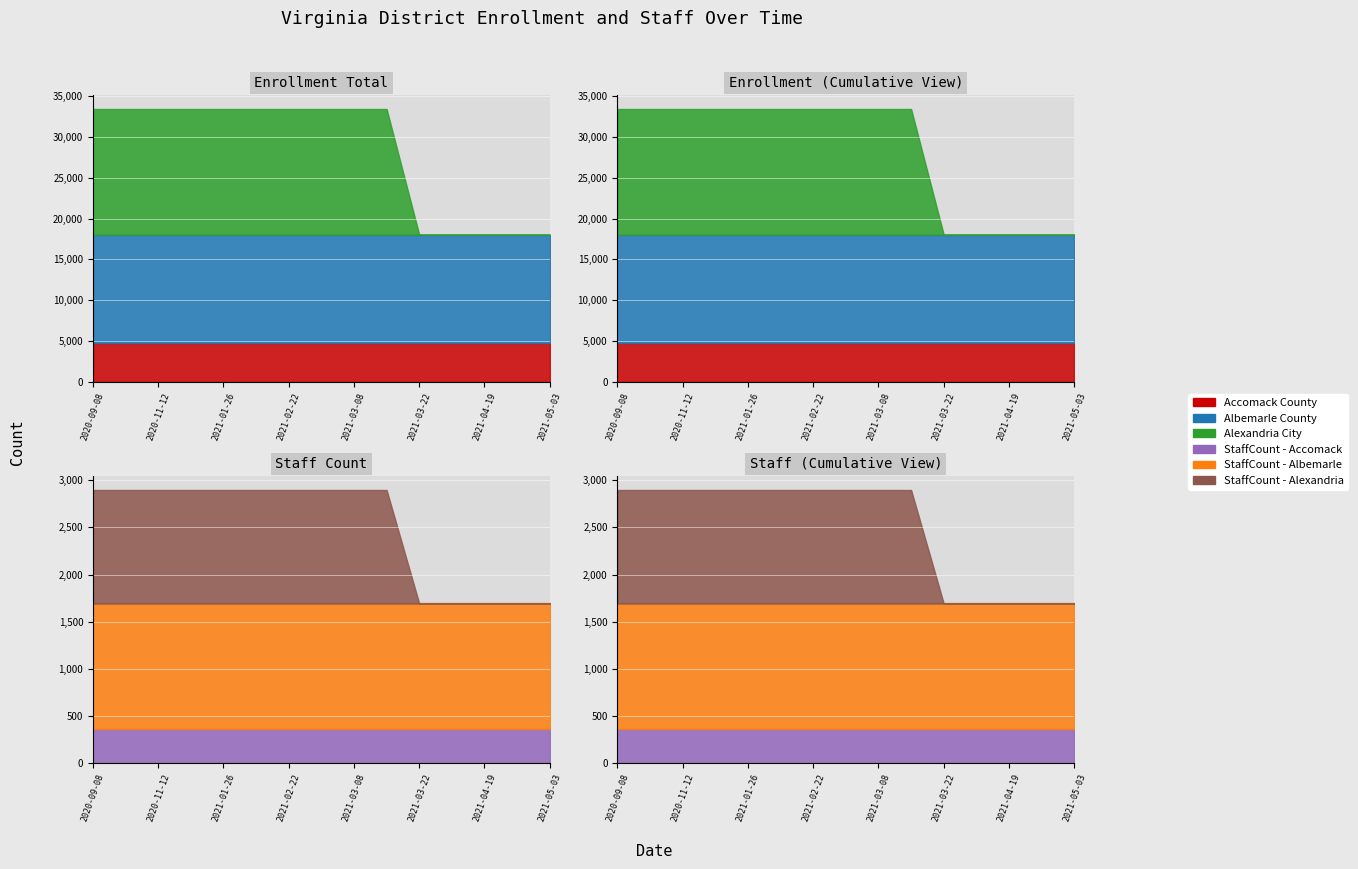

Reading right to left, transcribe all the data shown in this chart.

Accomack County: 4740	4740	4740	4740	4740	4740	4740	4740	4740	4740	4740	4740	4740	4740	4740
Albemarle County: 13280	13280	13280	13280	13280	13280	13280	13280	13280	13280	13280	13280	13280	13280	13280
Alexandria City: 0	0	0	0	0	15360	15360	15360	15360	15360	15360	15360	15360	15360	15360
StaffCount - Accomack: 366	366	366	366	366	366	366	366	366	366	366	366	366	366	366
StaffCount - Albemarle: 1327	1327	1327	1327	1327	1327	1327	1327	1327	1327	1327	1327	1327	1327	1327
StaffCount - Alexandria: 0	0	0	0	0	1203	1203	1203	1203	1203	1203	1203	1203	1203	1203